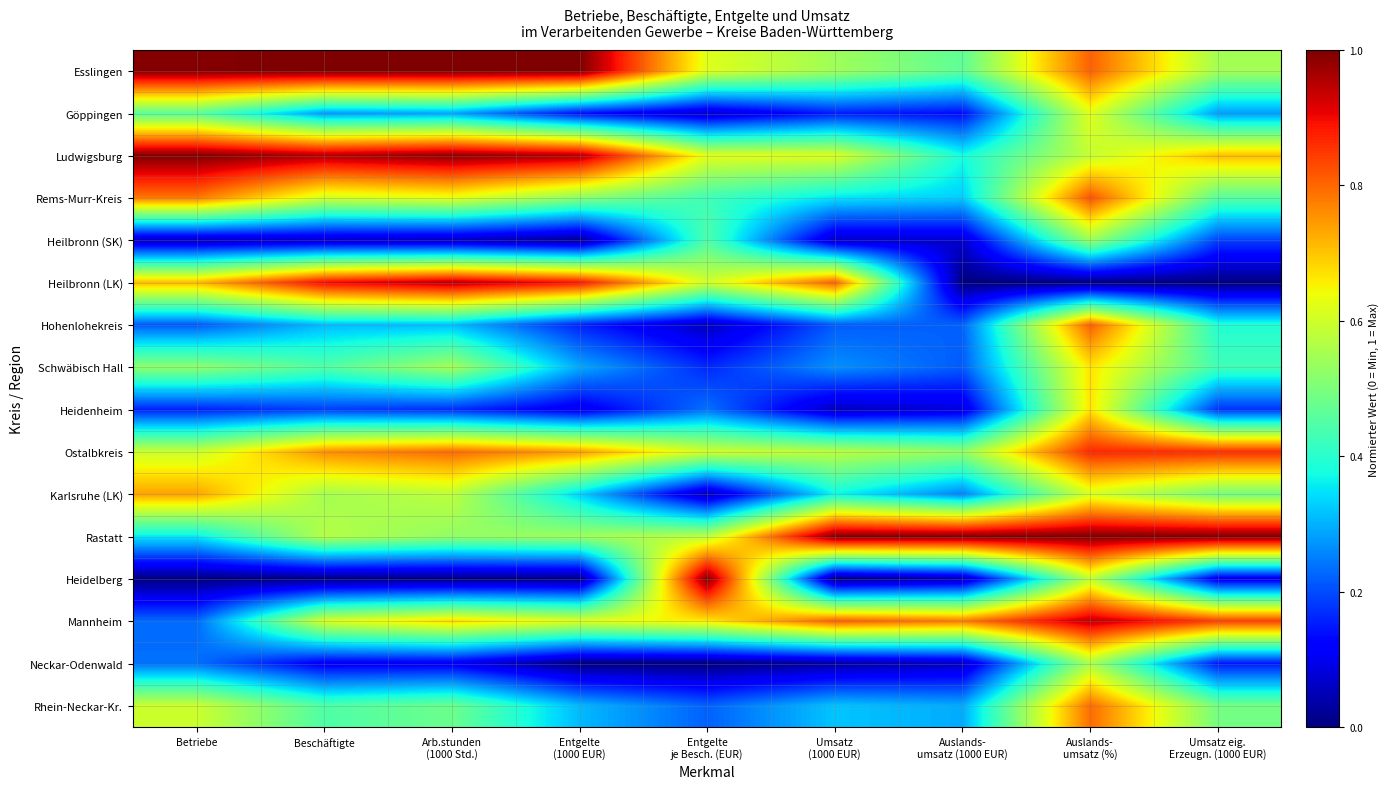

Which has a higher value, Auslands-
umsatz (1000 EUR) or Beschäftigte?

Beschäftigte